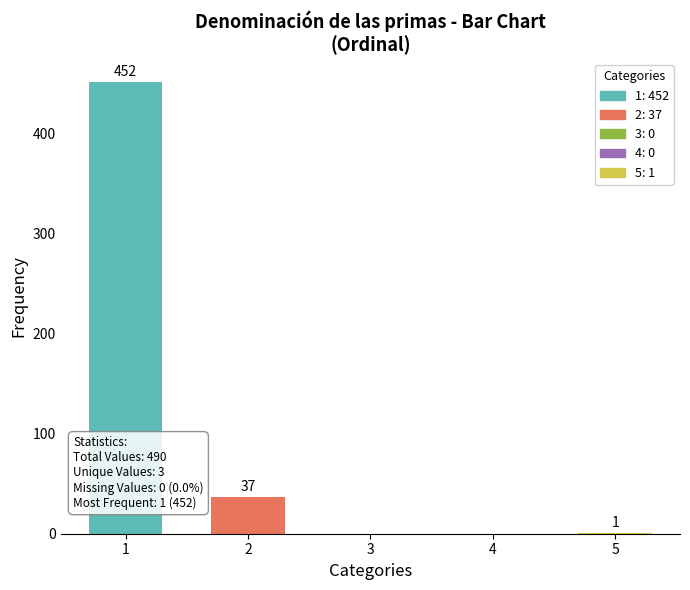

What is the ratio of the value at 1 to the value at 2?

12.2